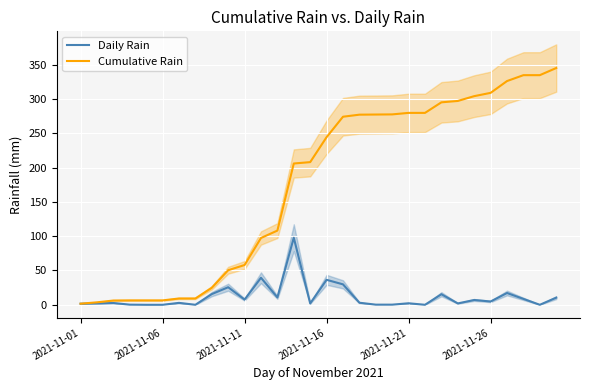

What is the maximum value for Cumulative Rain?

345.2